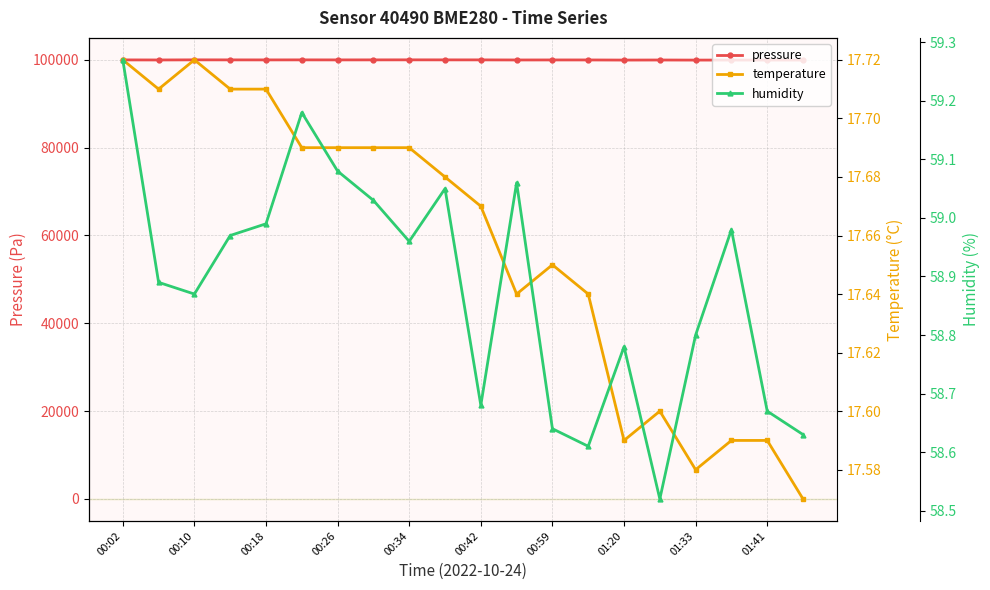

What is the highest value of the pressure series?

99975.8